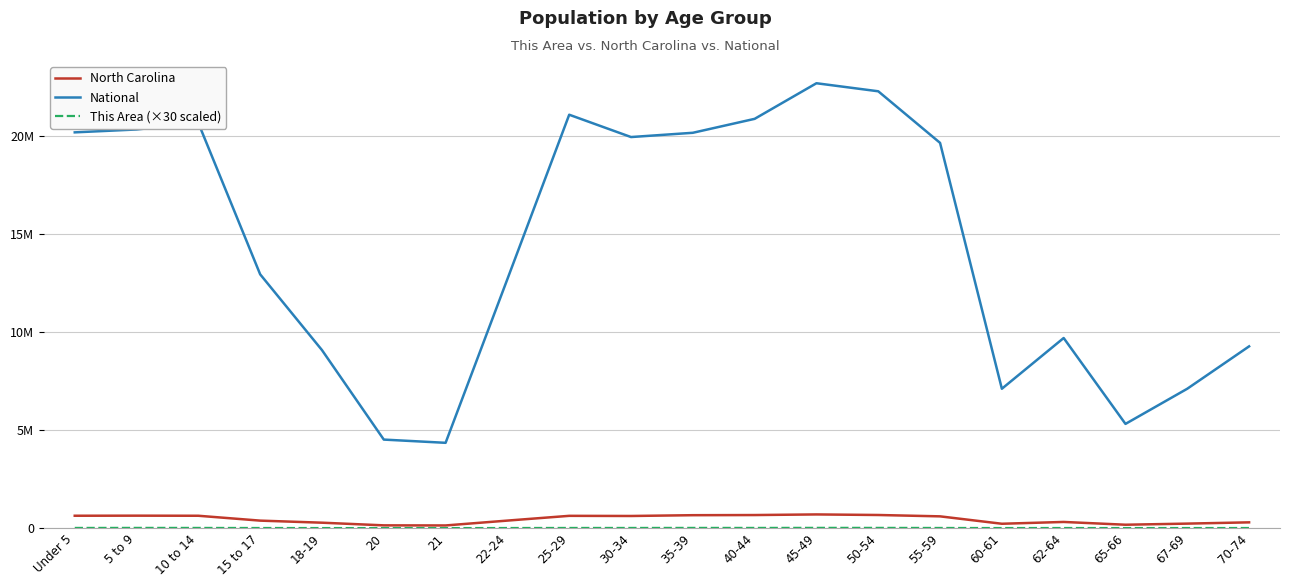

Does the chart display data point markers on the line(s)?

No